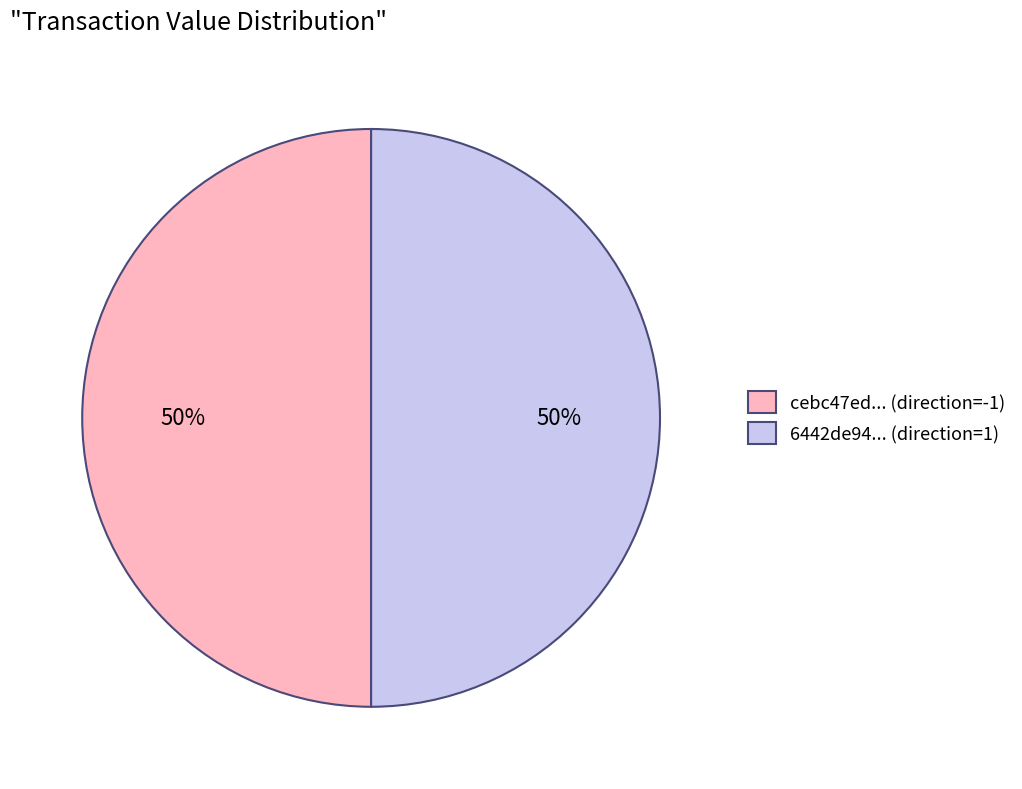

To the nearest percent, what is the combined percentage of cebc47ed... (direction=-1) and 6442de94... (direction=1)?

100%